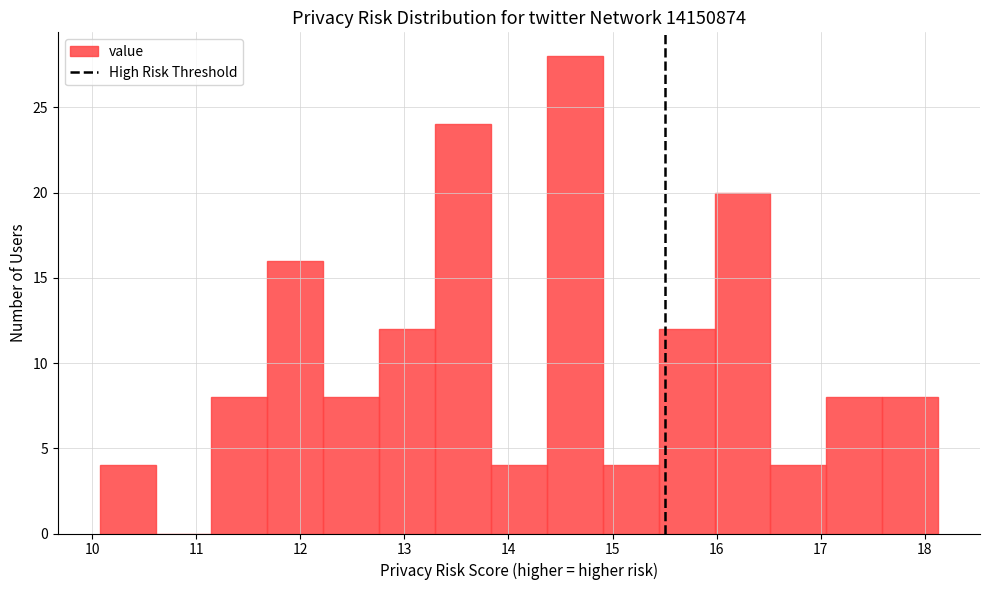

Over which range of the x-axis is the bar tallest?

14.4 to 14.9